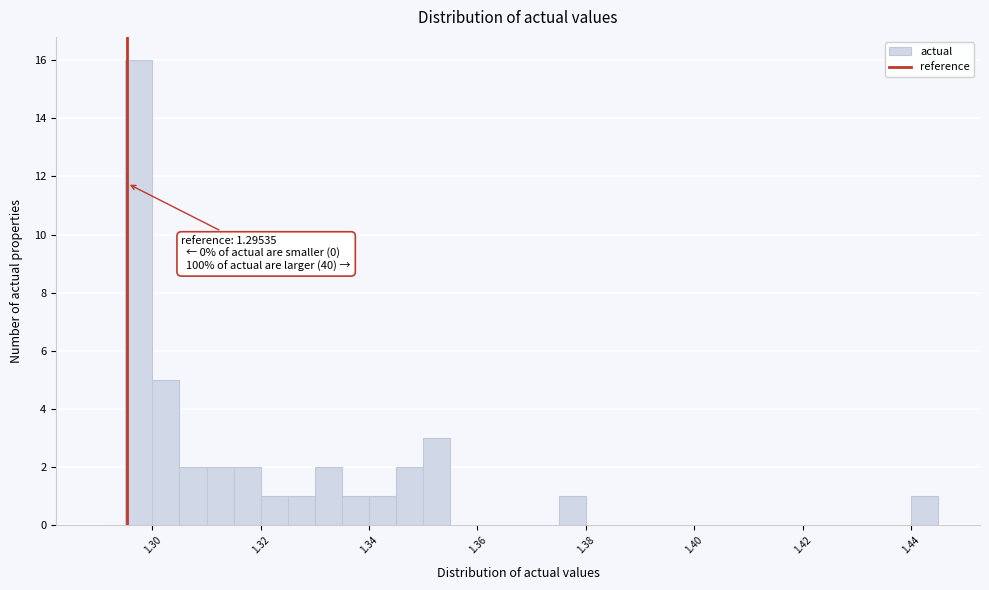

Read against the x-axis, roughly where is the centre of the tallest bar?

1.298